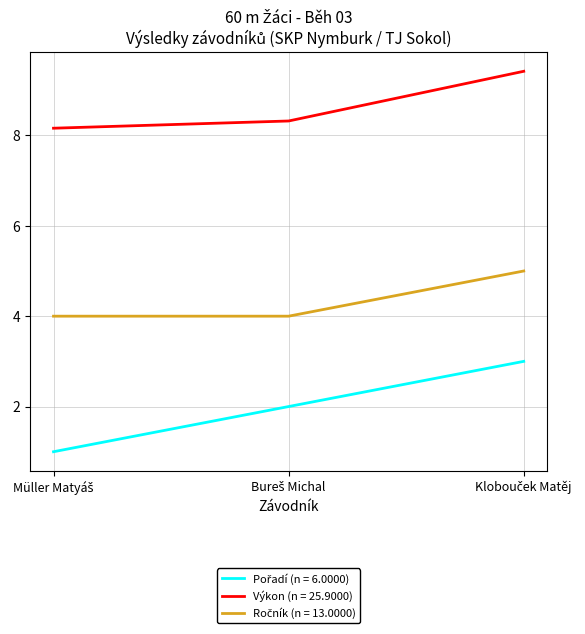

How many categories are shown in the chart?

3